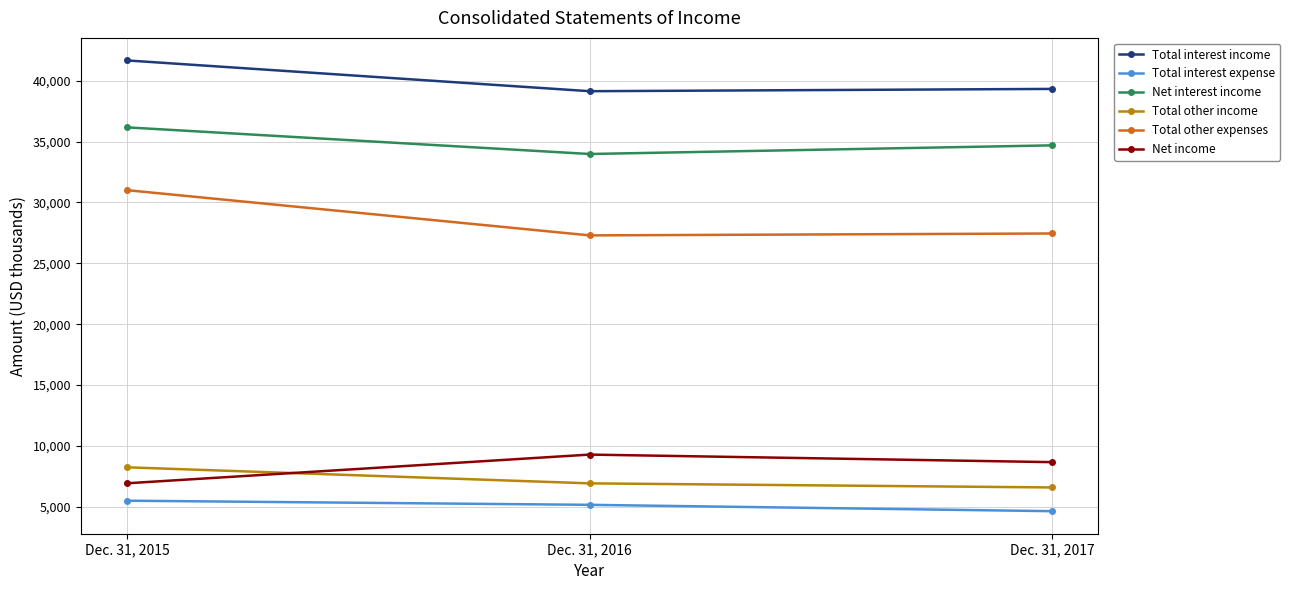

What is the difference between the Net interest income values at Dec. 31, 2017 and Dec. 31, 2015?

1478